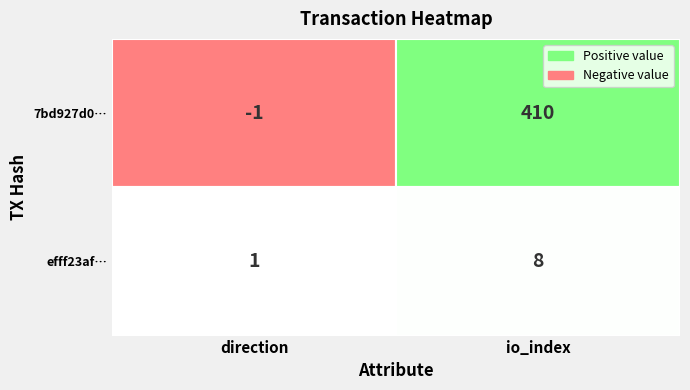

True or false: efff23af57c930bce0908b0adc9322f1a0080a6 has a value of 1 at 0.

False